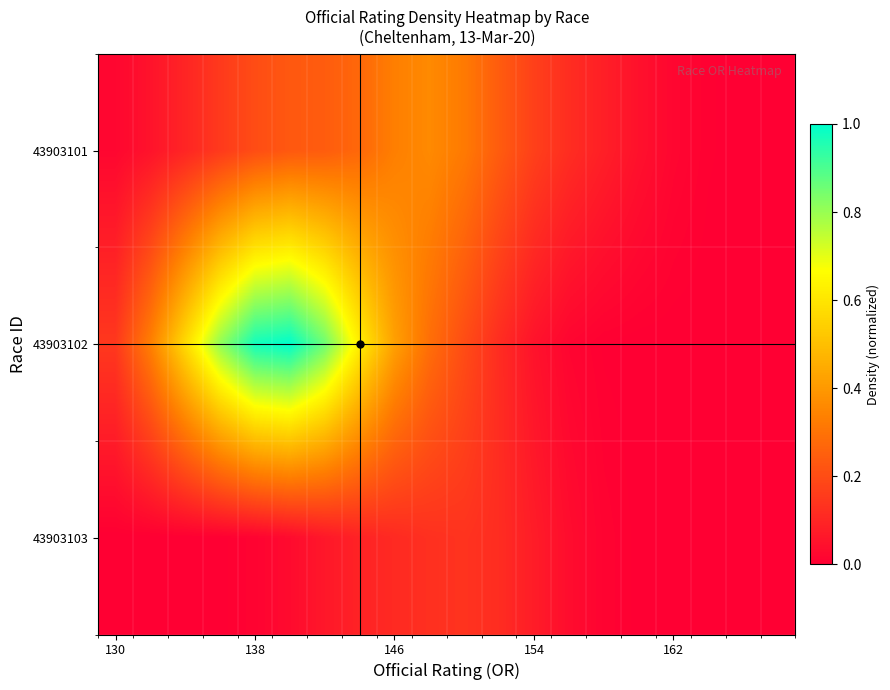

Rank the series by their maximum value, from lowest to highest.

43903103, 43903101, 43903102